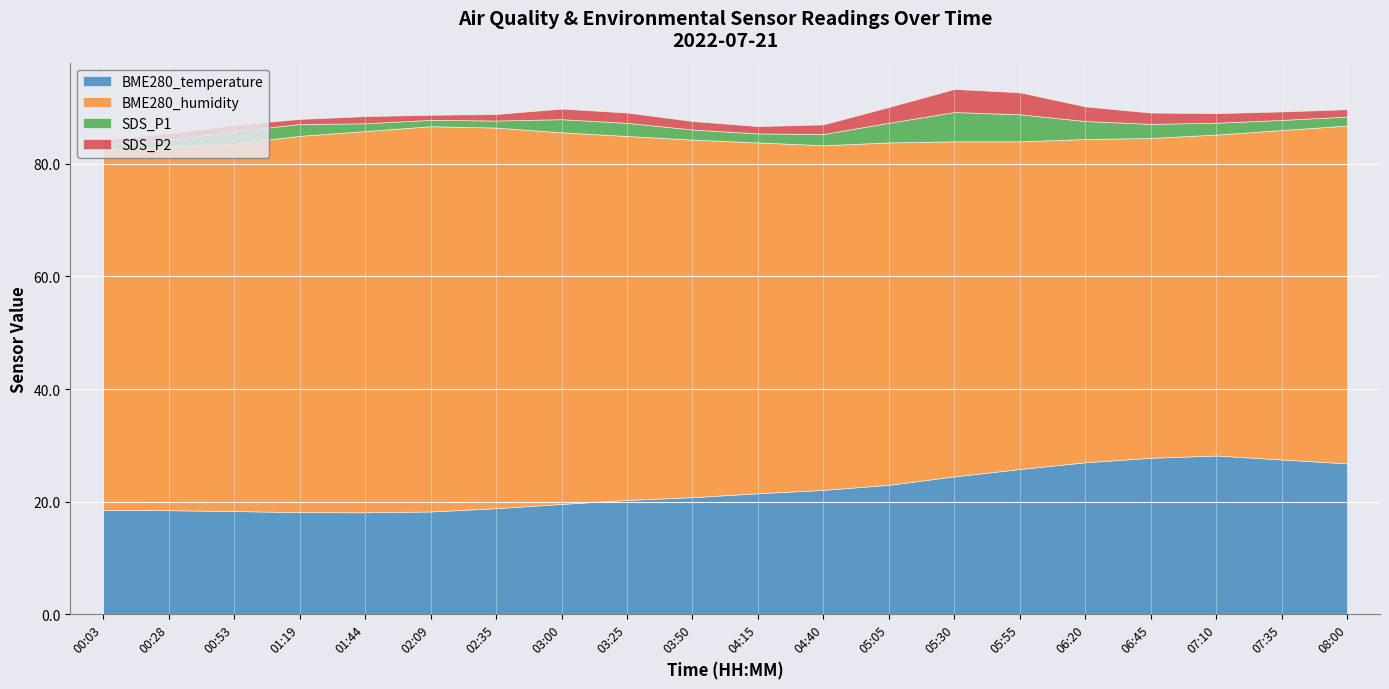

True or false: SDS_P2 has a value of 2.6 at 07:35.

False